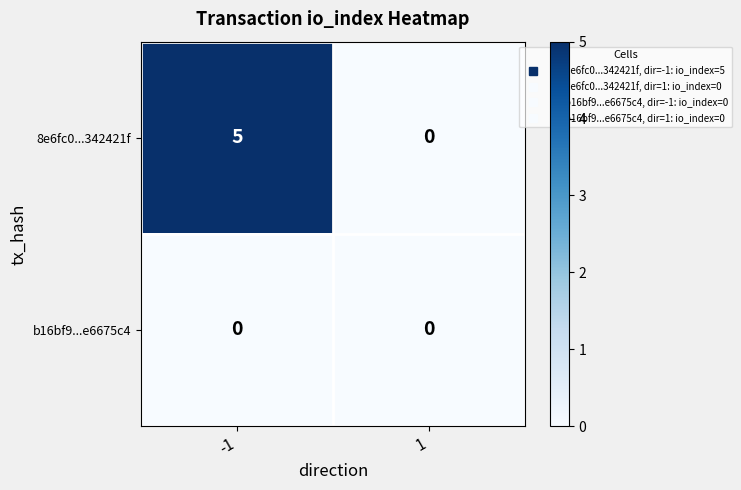

Reading left to right, extract all data points from this chart.

8e6fc0...342421f: -1=5	1=0
b16bf9...e6675c4: -1=0	1=0